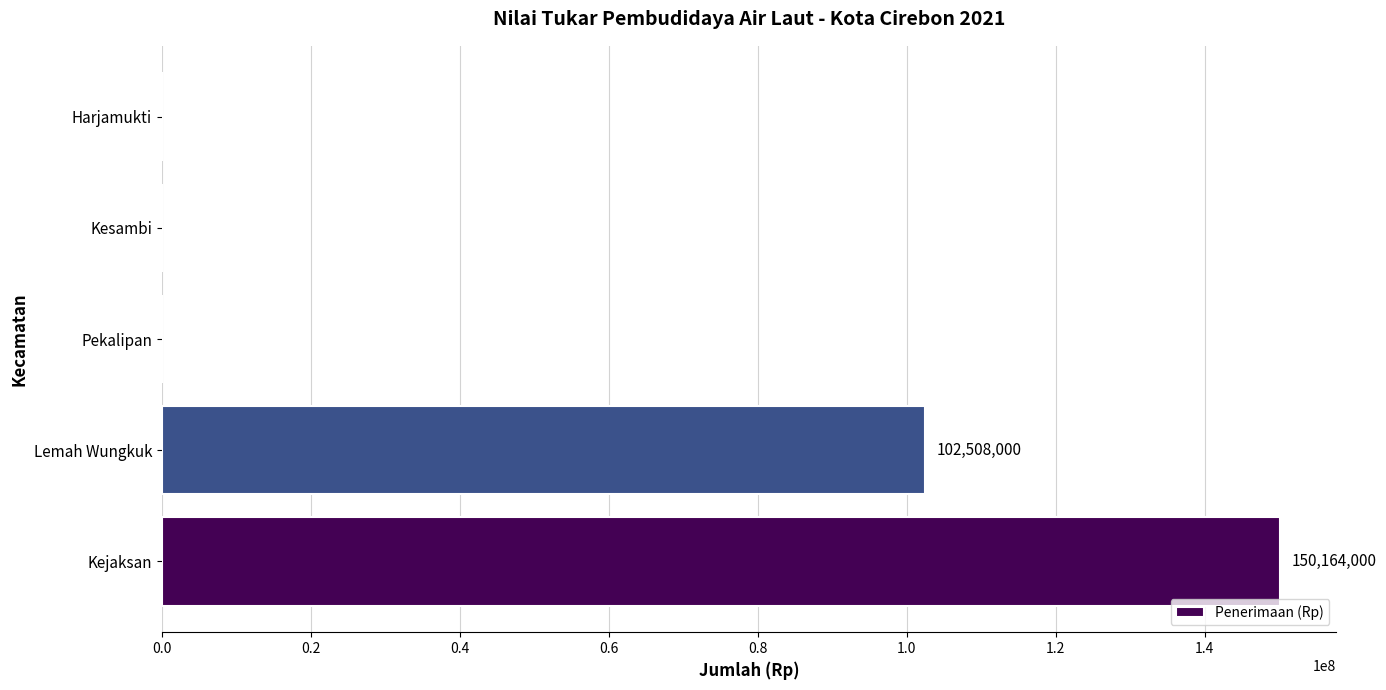

True or false: the data shows 102508000 at Lemah Wungkuk.

True